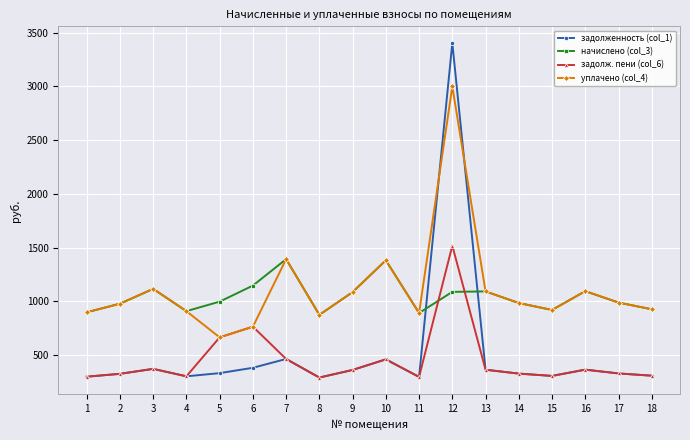

True or false: начислено (col_3) and задолж. пени (col_6) cross at least once.

True